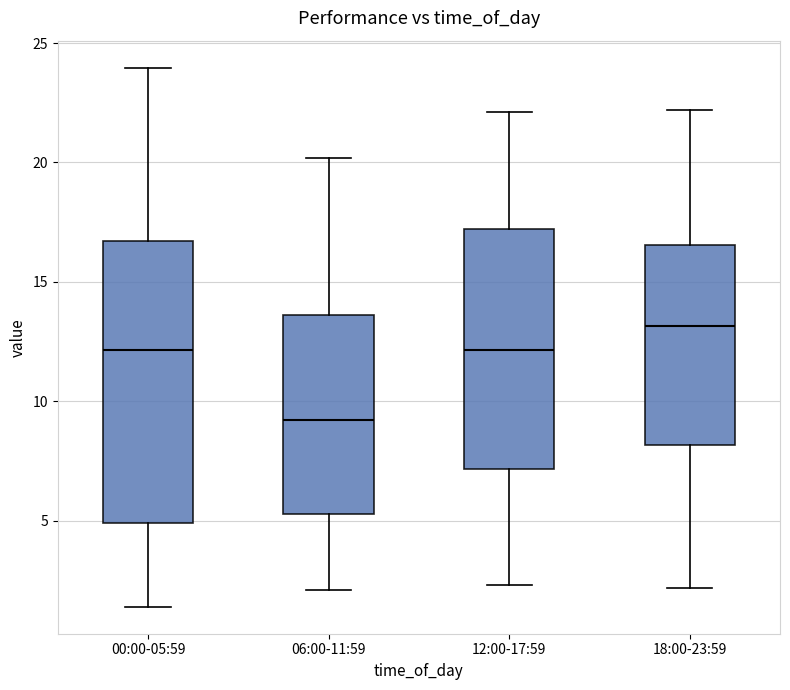

Where is the upper edge of the box for 12:00-17:59 on the y-axis? The values are not printed on the chart, so give them approximately, as read against the axis.

17.0